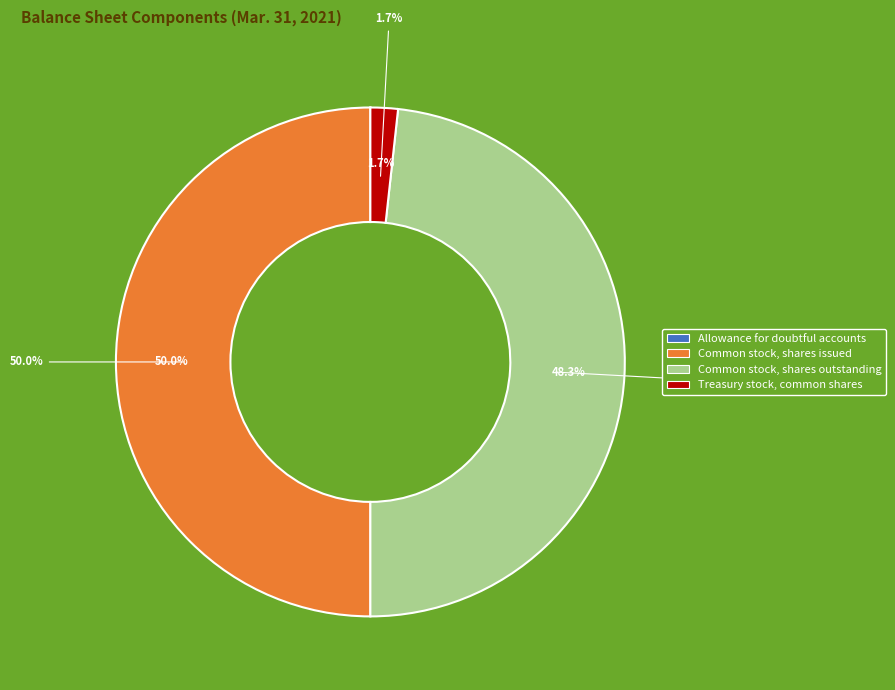

Does Allowance for doubtful accounts represent more than half of the total?

No